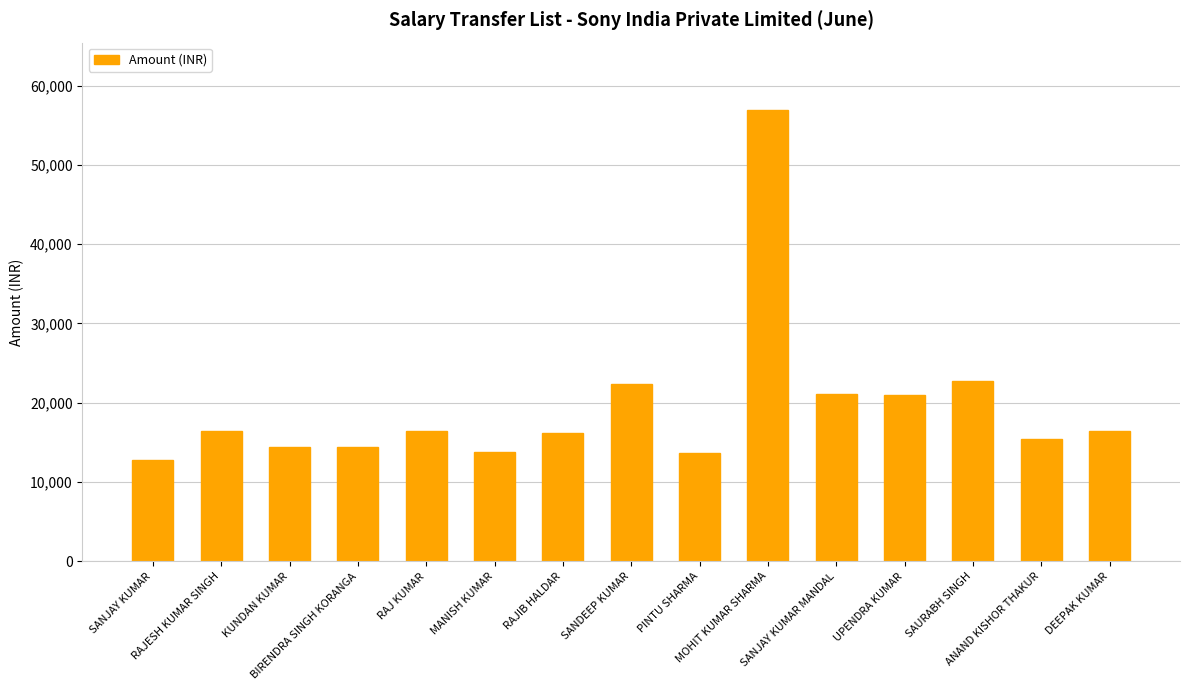

True or false: the data shows 56888.2 at MOHIT KUMAR SHARMA.

True